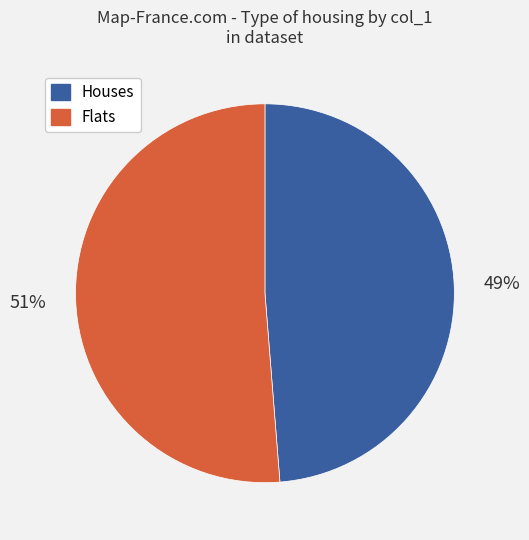

What percentage is the Houses slice, to the nearest percent?

49%